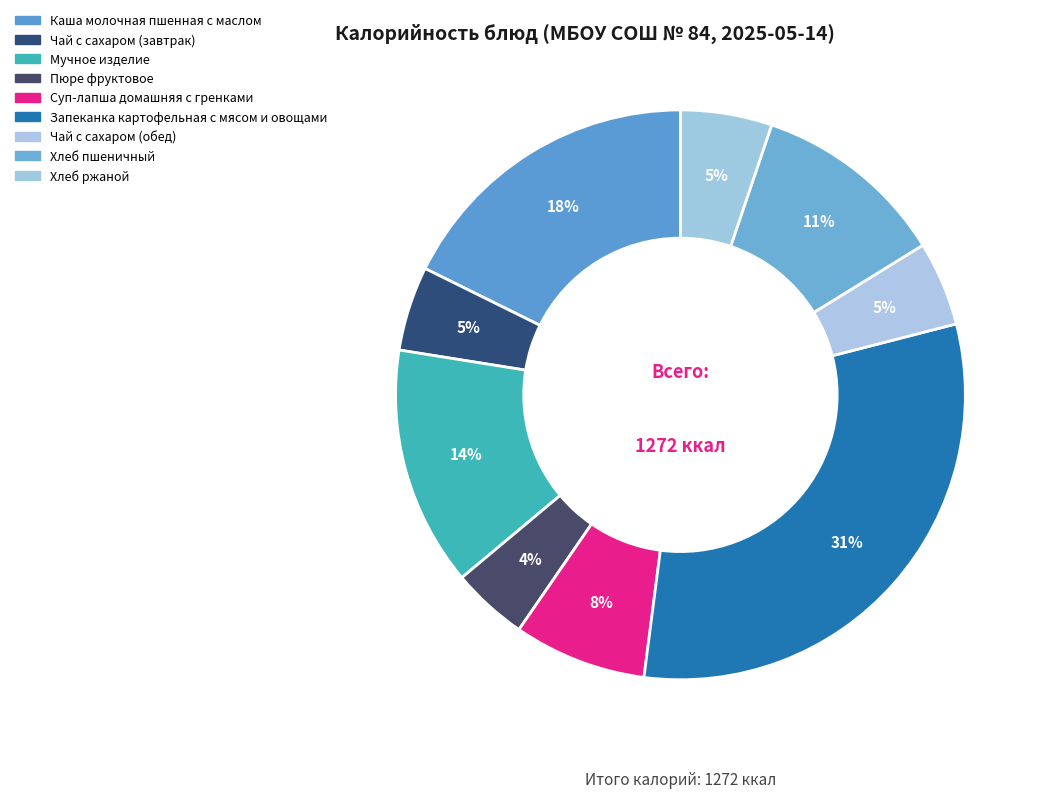

To the nearest percent, what percentage of the pie is Запеканка картофельная с мясом и овощами?

31%